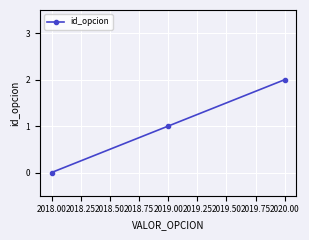

Approximately how many times larger is the value at 2019.00 compared to 2020.00?

0.5